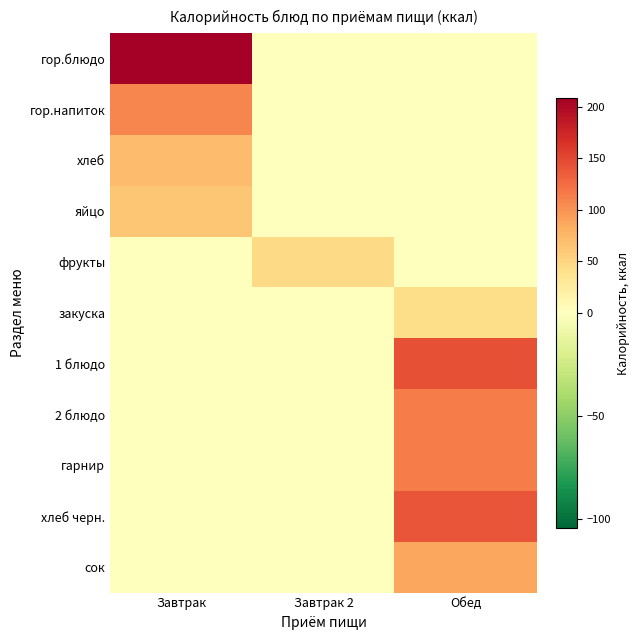

Count the number of categories in the chart.

3